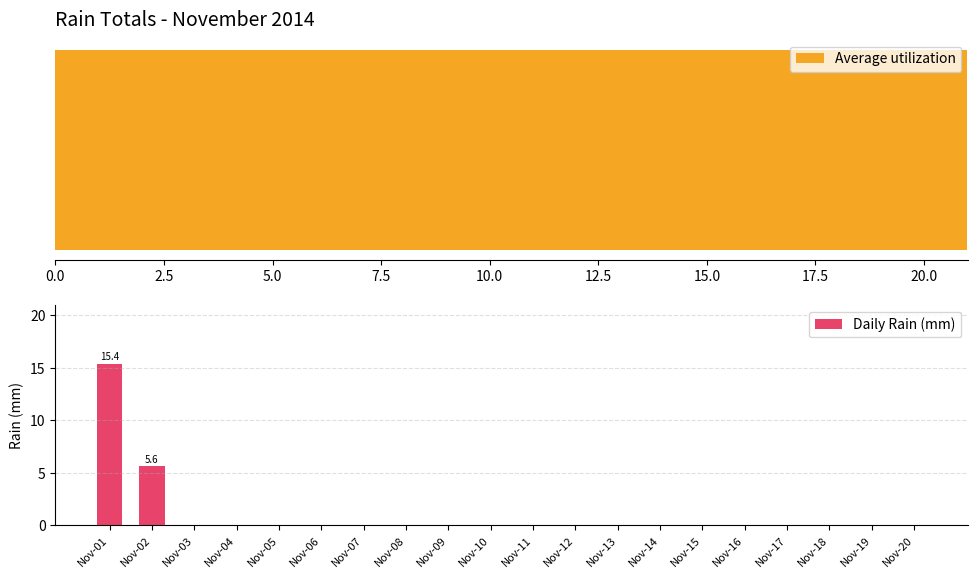

What is the sum of all Daily Rain (mm) values?

21.0